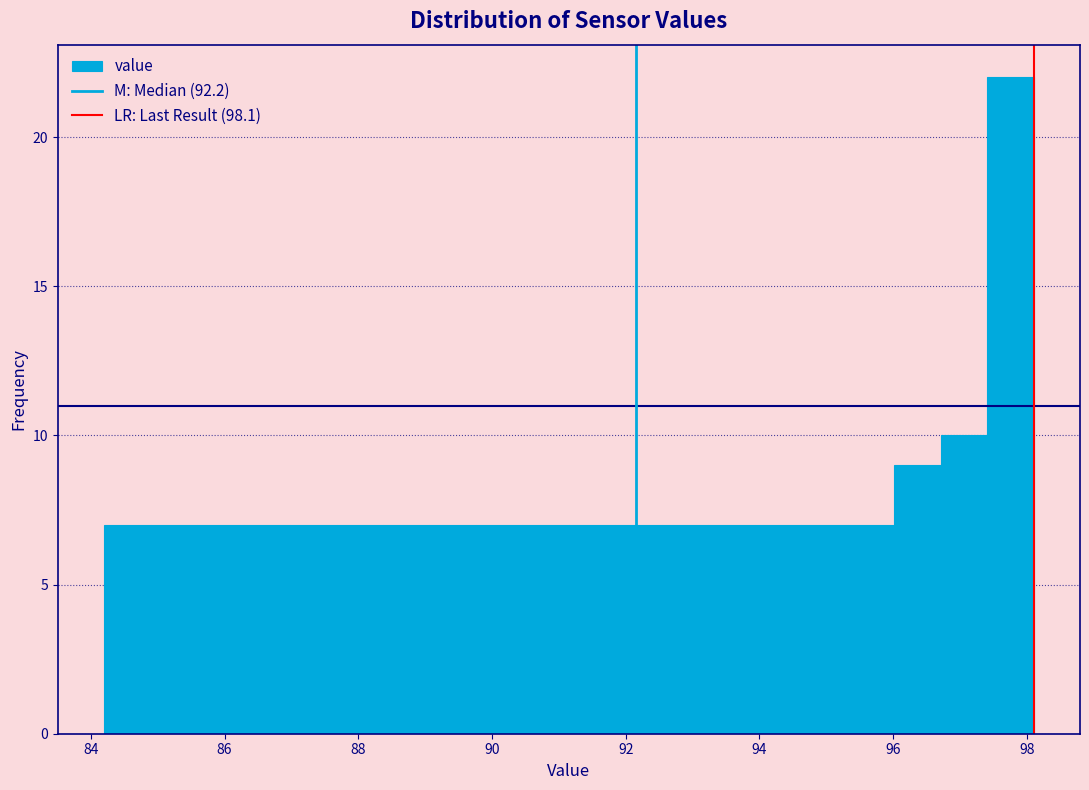

Around what value on the x-axis is the tallest bar? Give the approximate position of its centre, as read against the axis.

97.8